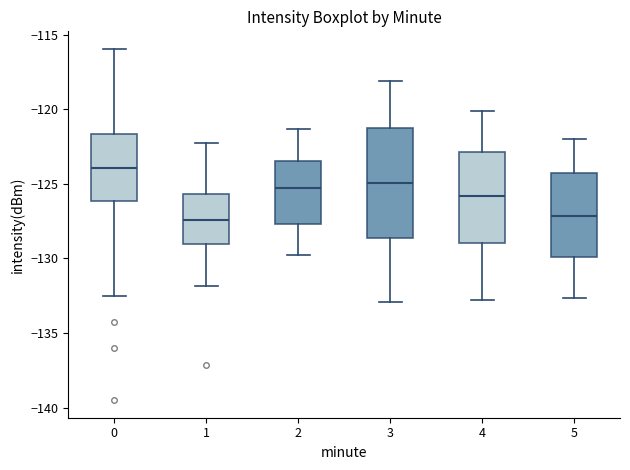

Which box has the highest median line?

0